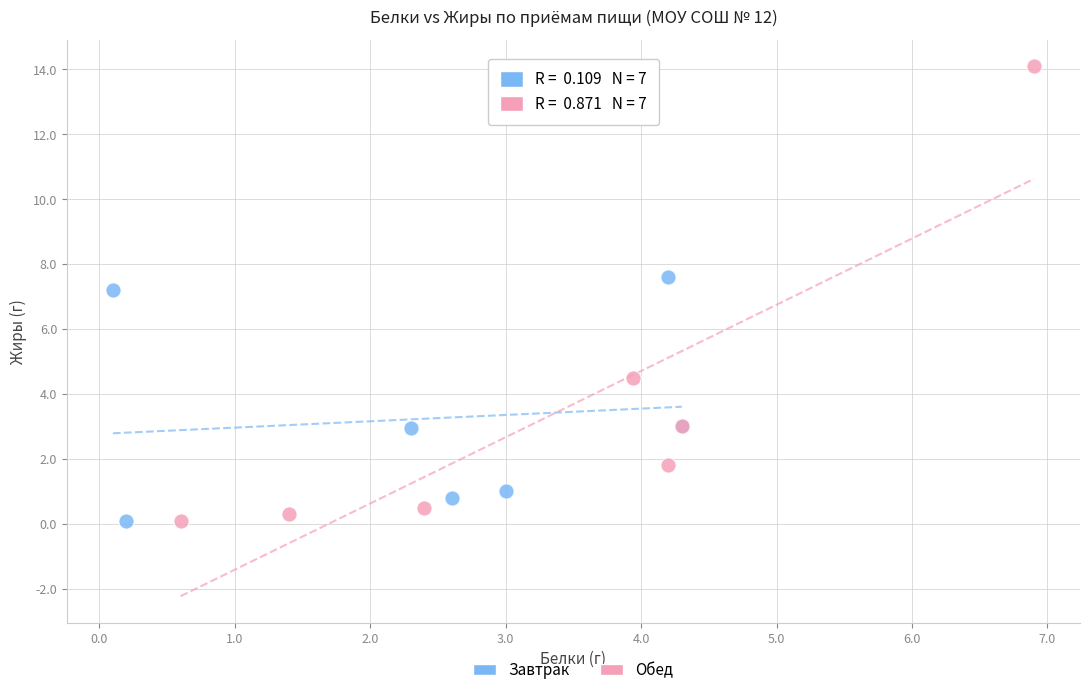

Which series contains the highest Y value?

Обед